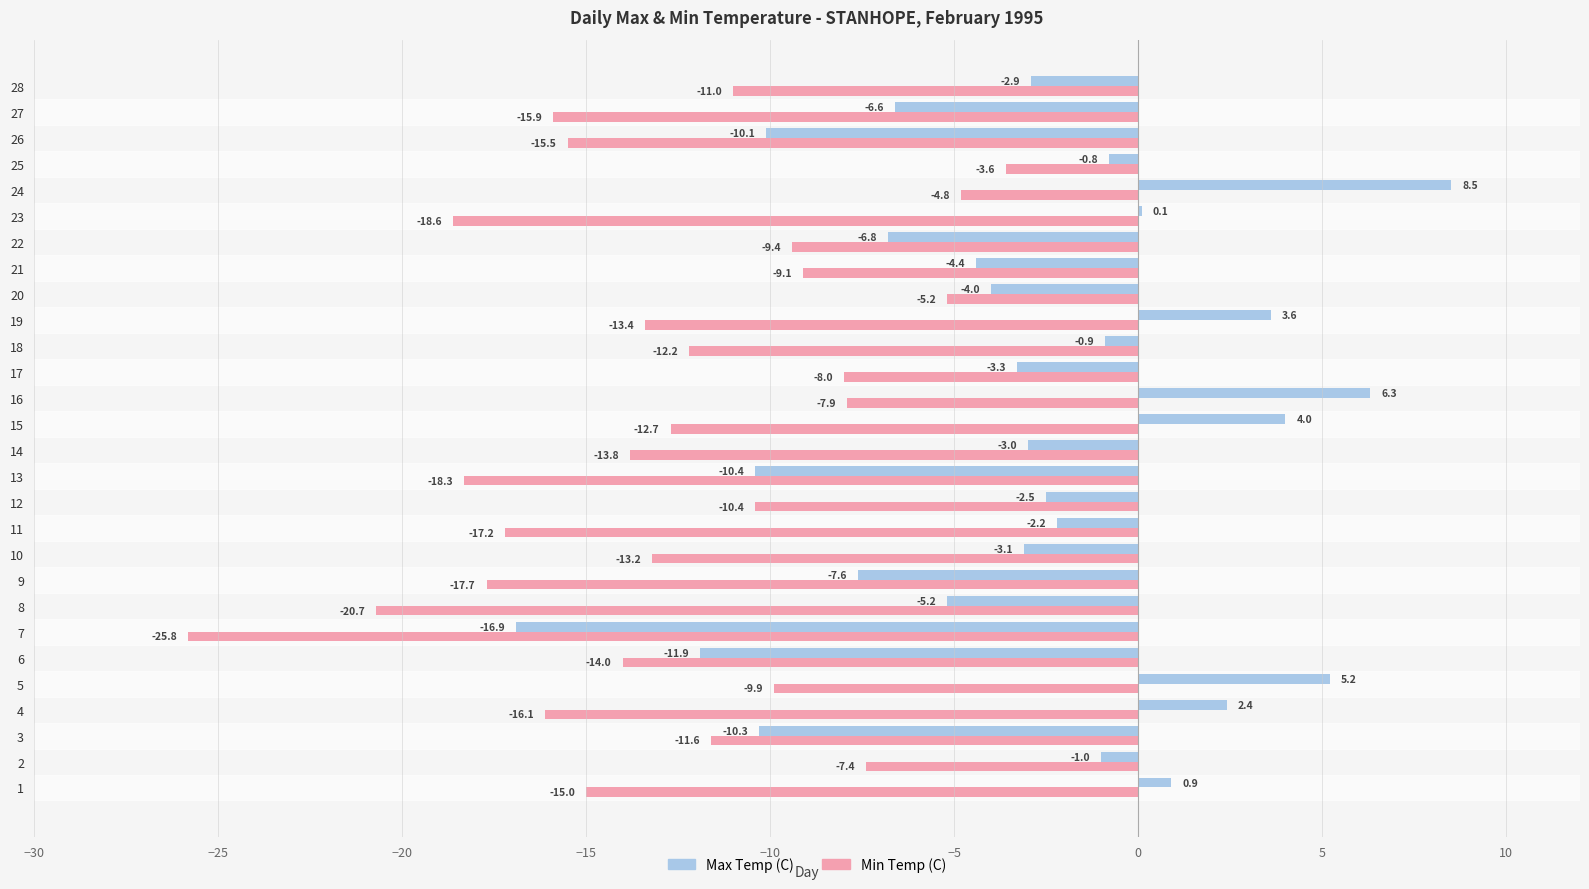

True or false: Max Temp (C) has a value of -1.7 at 14.

False